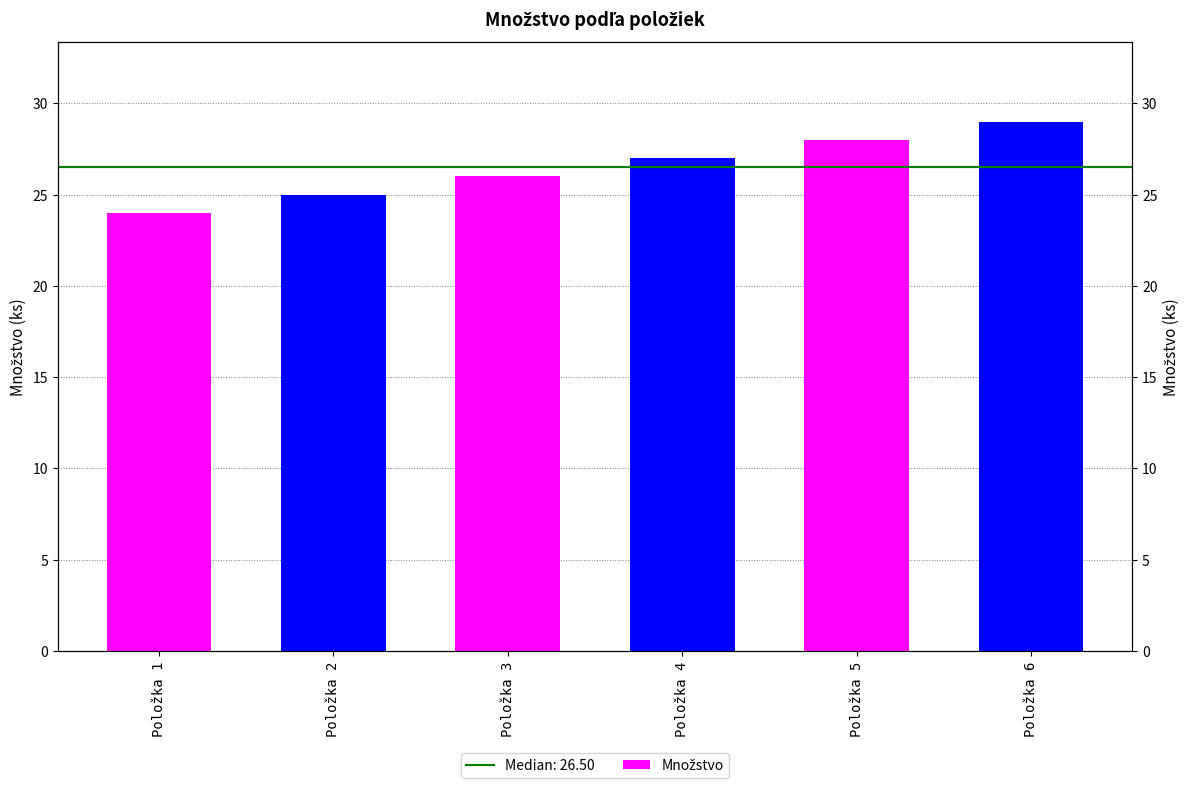

What is the greatest value displayed?

29